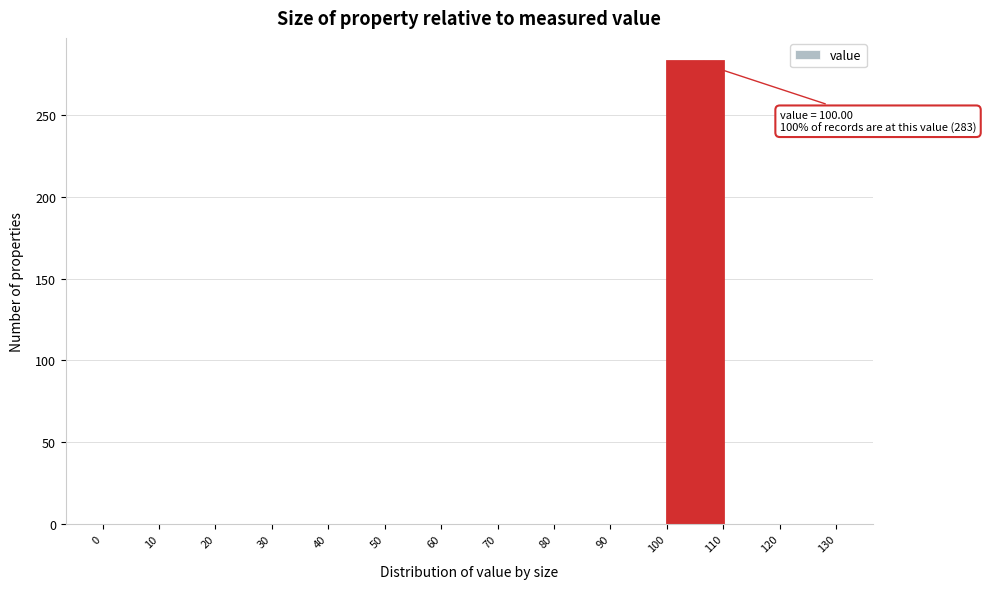

Which range on the x-axis has the tallest bar?

100 to 110